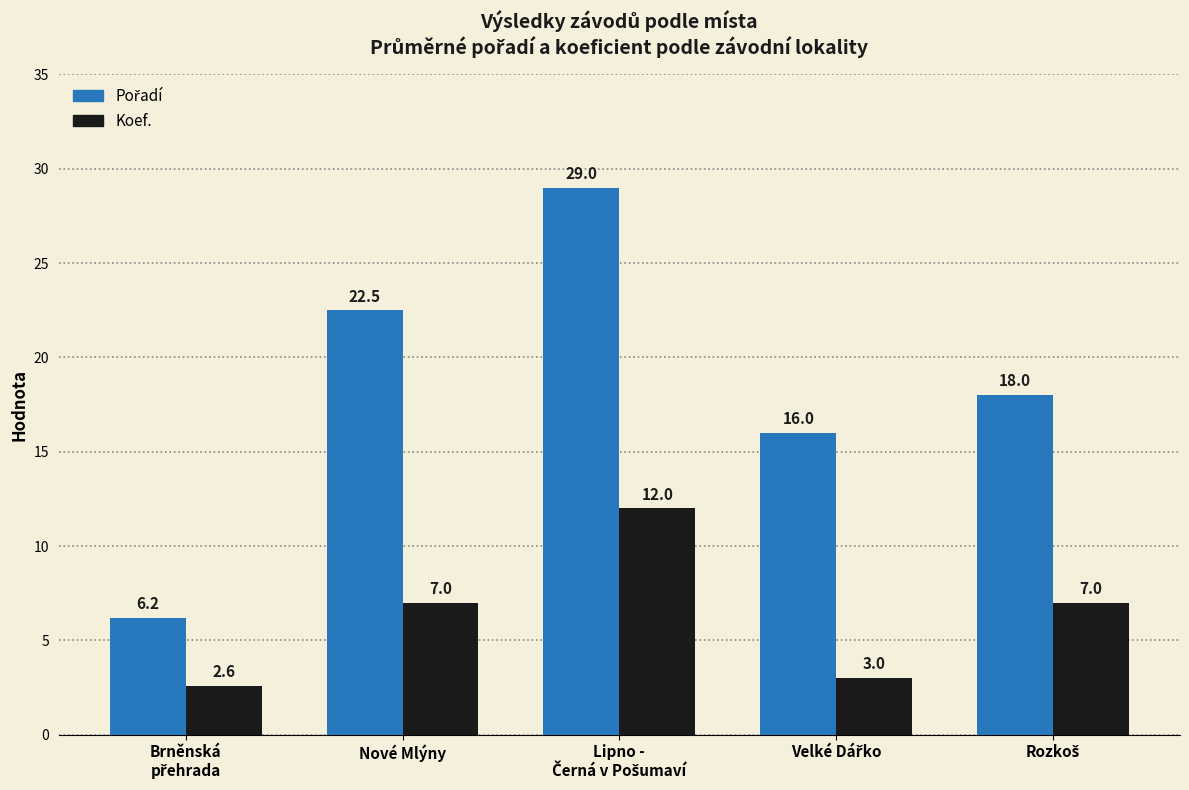

At how many categories does at least one series exceed 13?

4